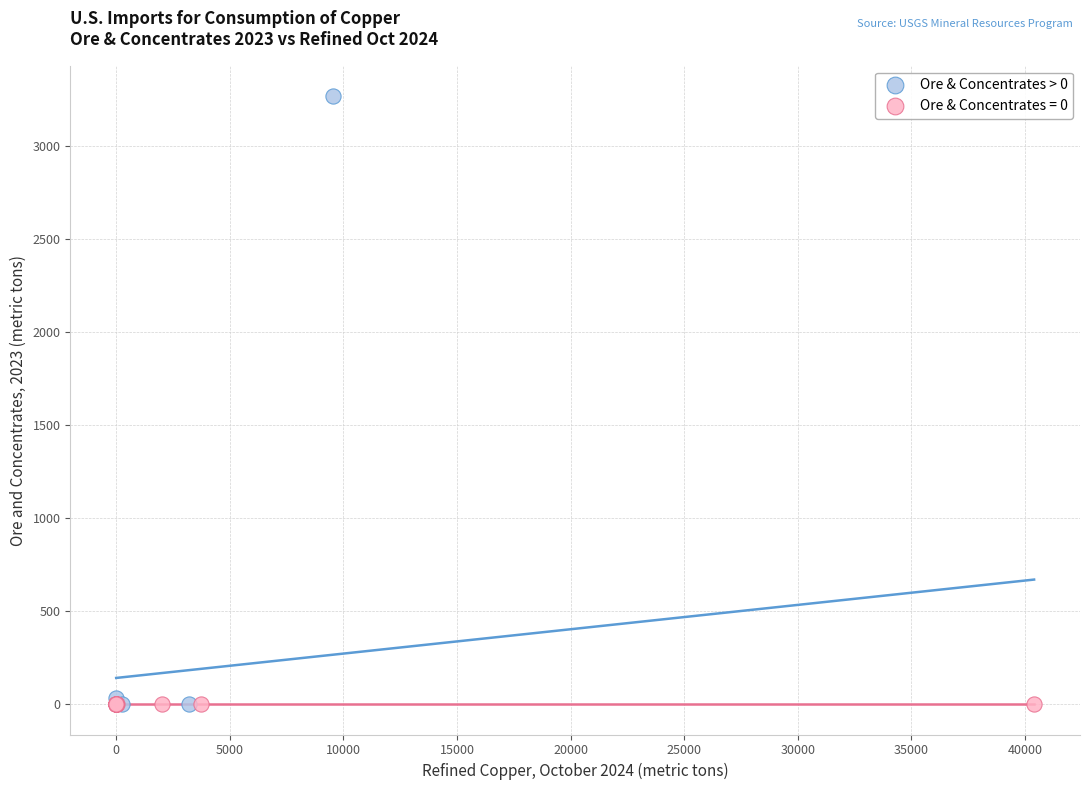

Which series contains the highest Y value?

Ore & Concentrates > 0